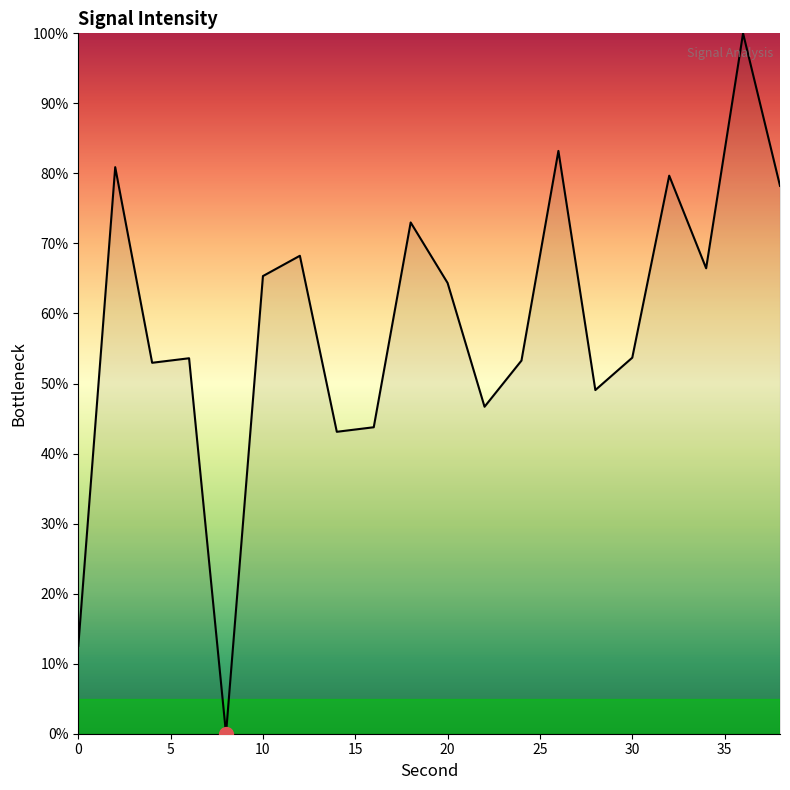

What is the difference between the maximum and minimum values?

100.0